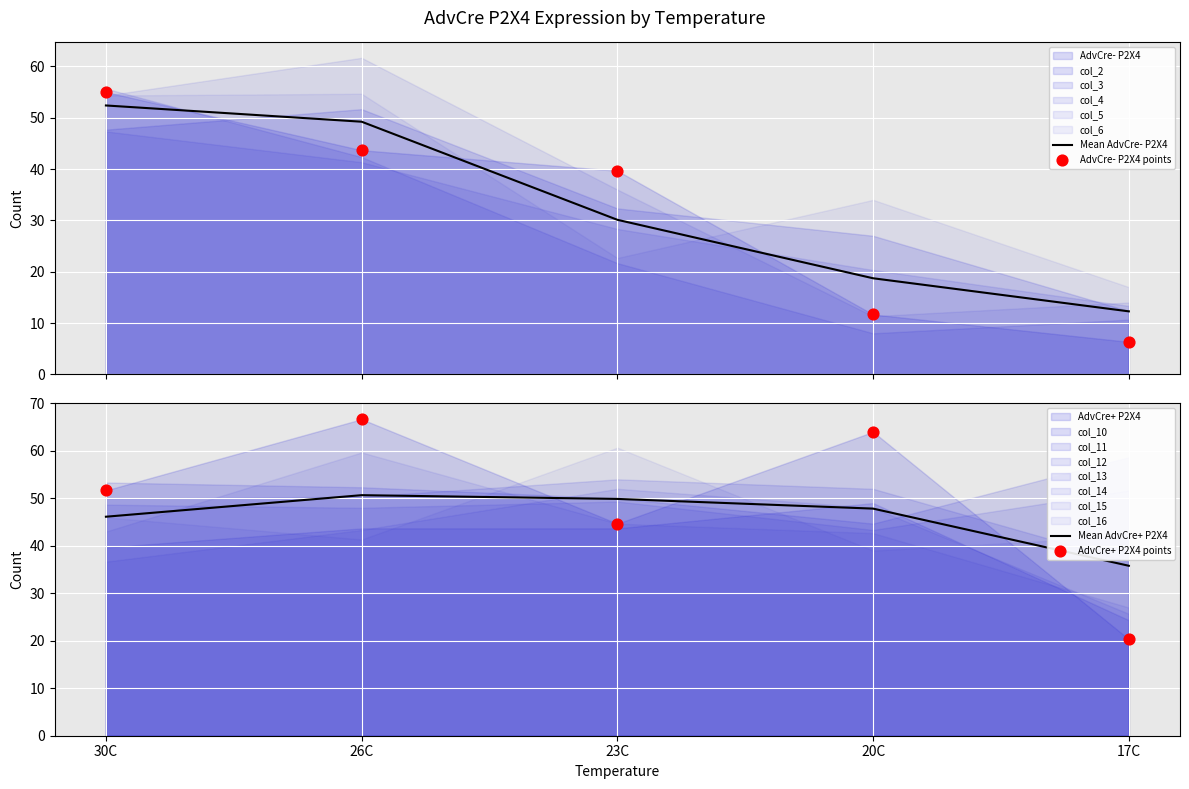

Which series has the widest spread of Y values?

AdvCre- P2X4 points